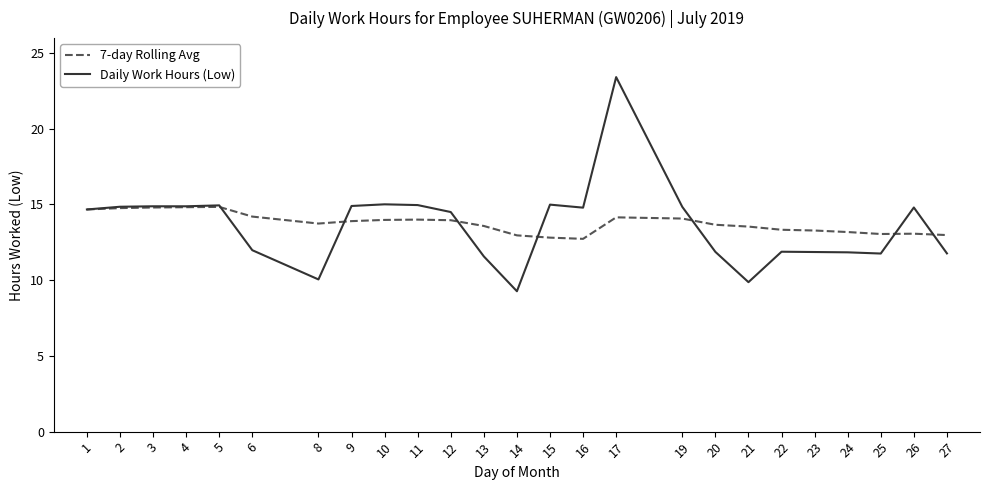

The 7-day Rolling Avg series shows 8.1 at 17. True or false?

False